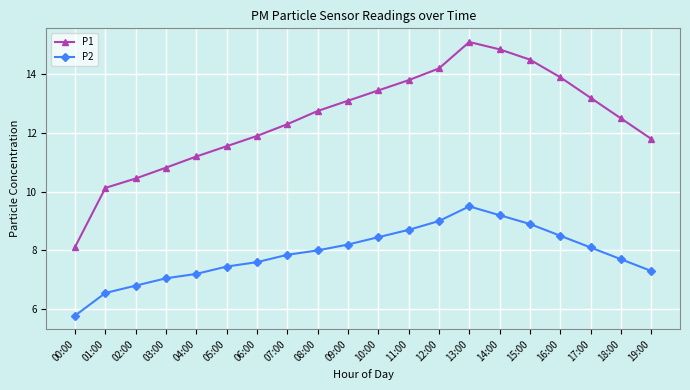

What is the label of the 7th point from the left?

06:00